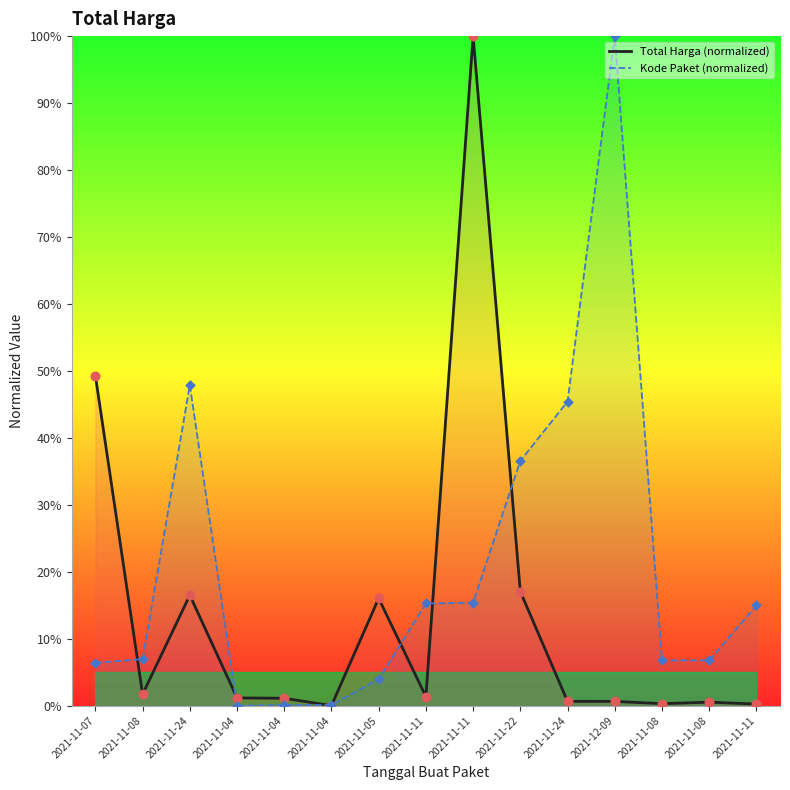

Is the value of Kode Paket (normalized) at 2021-11-04 greater than the value of Total Harga (normalized) at 2021-11-08?

No